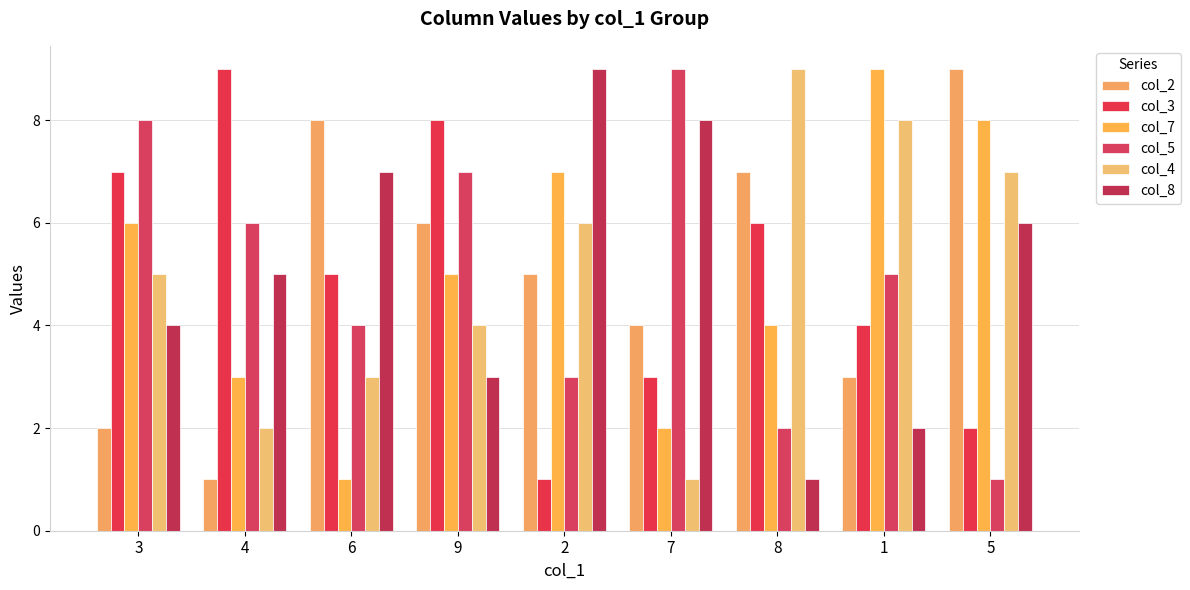

How many categories are shown in the chart?

9